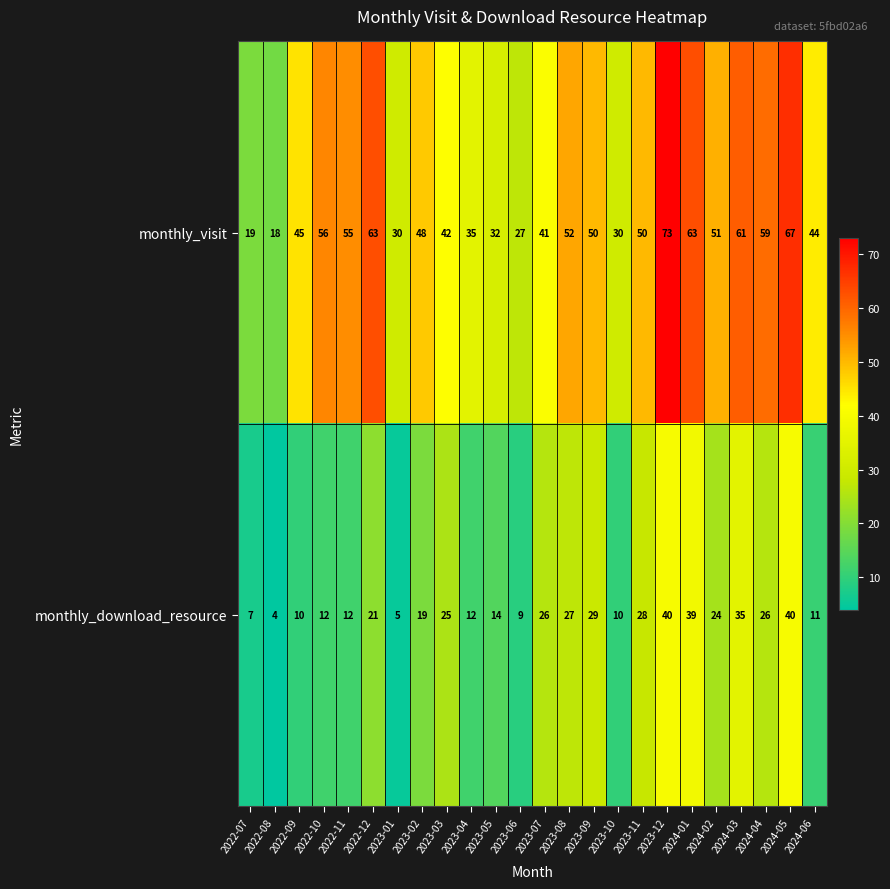

The value of monthly_visit at 2023-01 is 30. True or false?

True